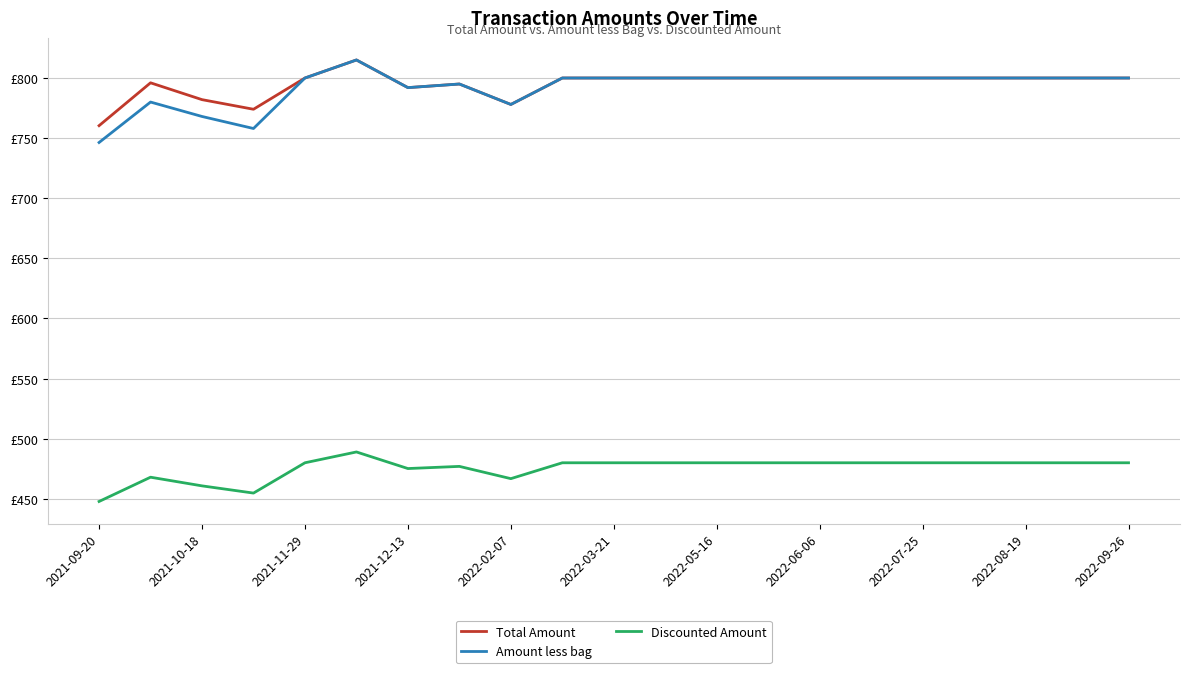

Does the chart have visible grid lines?

Yes